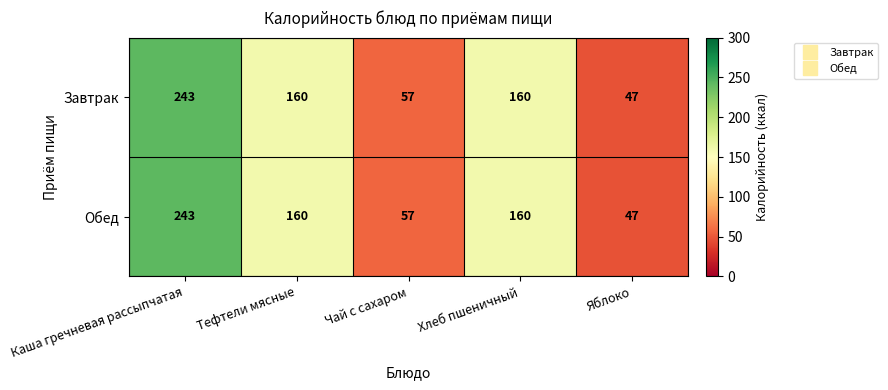

What is the difference between the maximum and second lowest values in the Обед series?

186